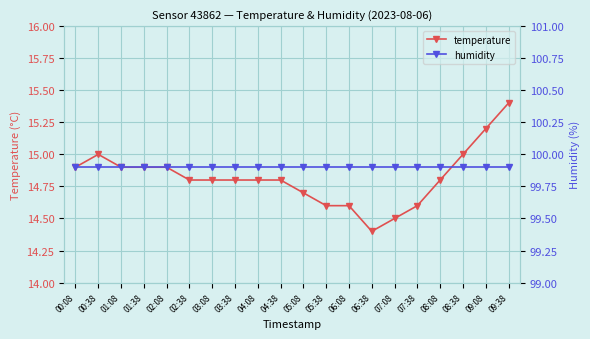

Rank the series at 02:08 from lowest to highest value.

temperature, humidity